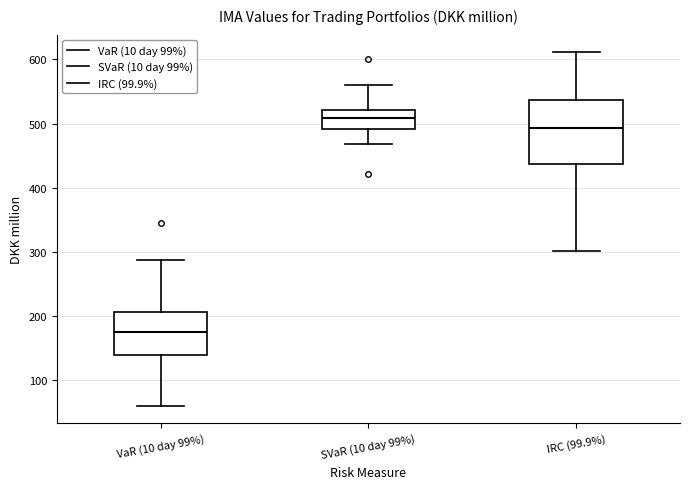

Reading left to right, read every box against the y-axis: the position of its median line, the range the box covers, and the ends of its whiskers. The values are not printed on the chart, so give them approximately, as read against the axis.

VaR (10 day 99%): median 180, box 140 to 210, whiskers 60 to 290
SVaR (10 day 99%): median 510, box 490 to 520, whiskers 470 to 560
IRC (99.9%): median 490, box 440 to 540, whiskers 300 to 610